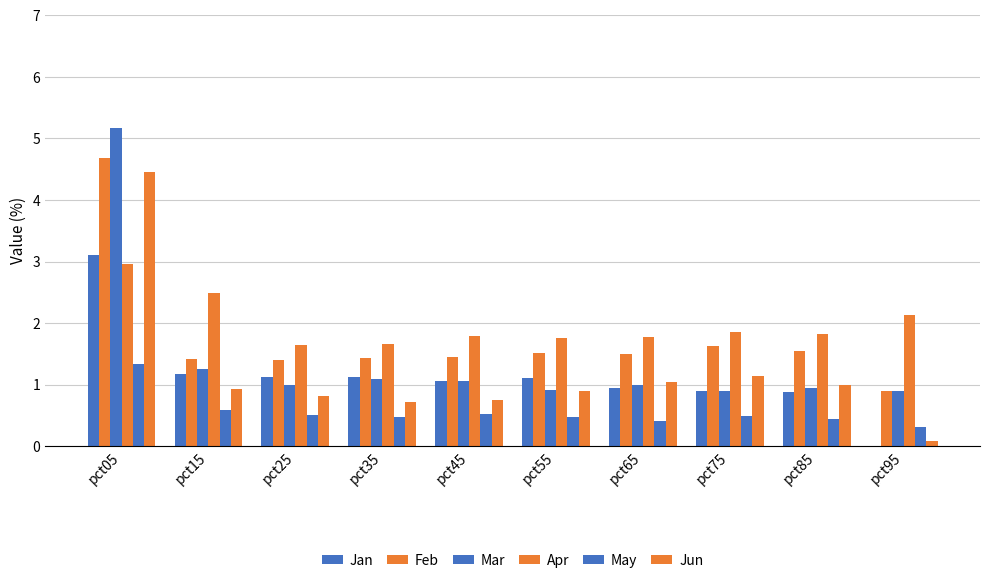

How many distinct data groups are displayed?

6